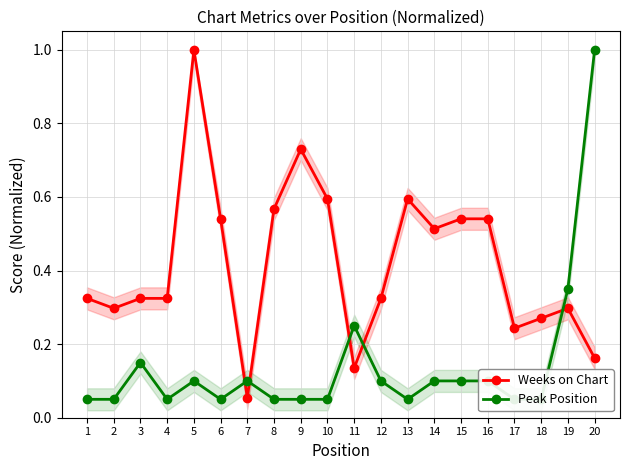

What is the value of the Weeks on Chart point at the 1st from the left?

0.3